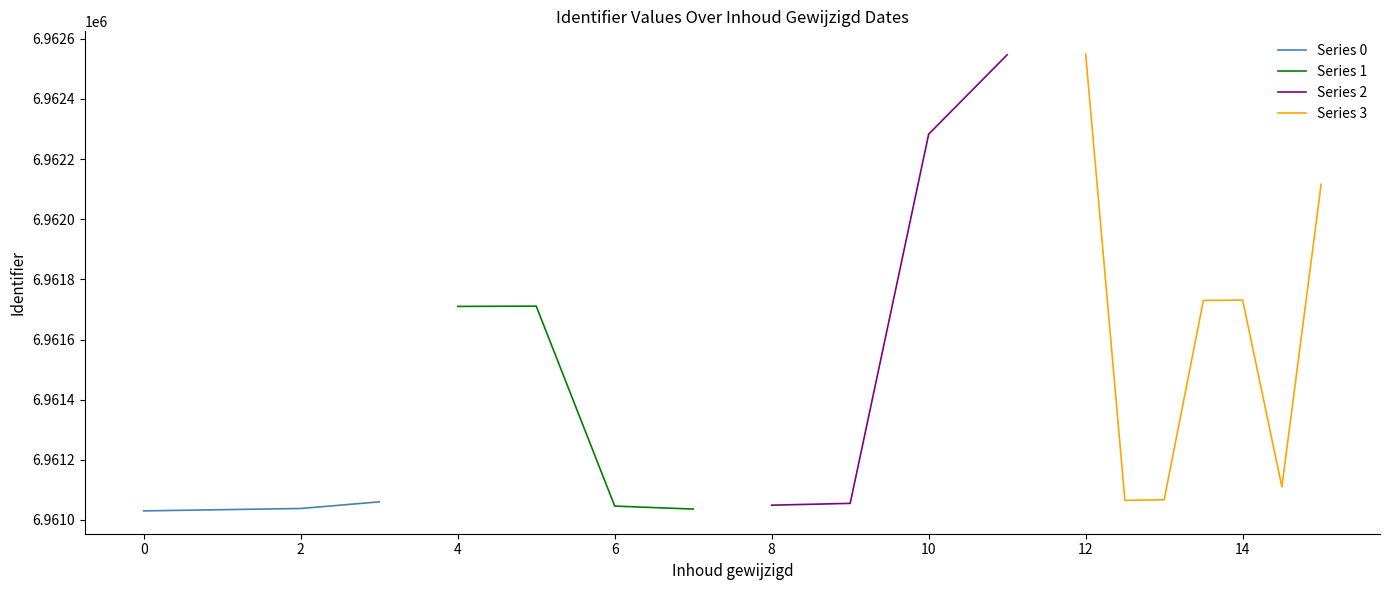

What is the lowest value of the Series 0 series?

6961030